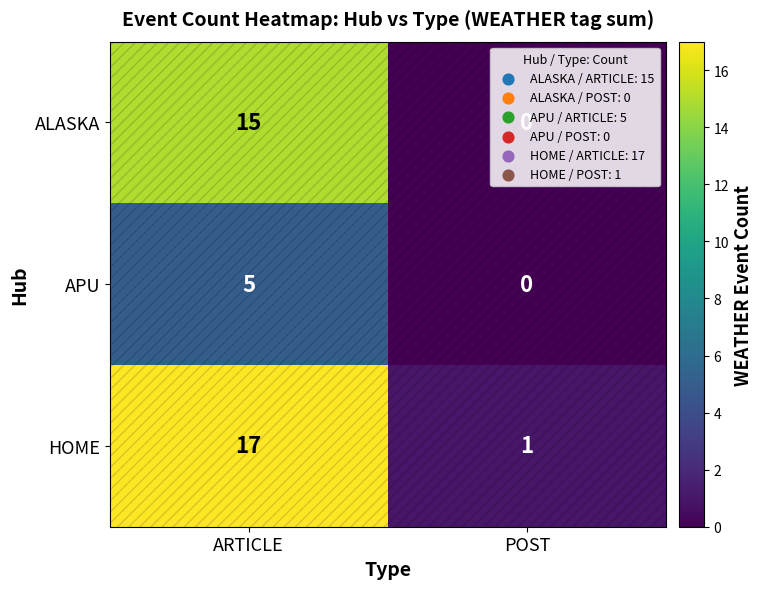

What is the approximate value of HOME at ARTICLE?

17